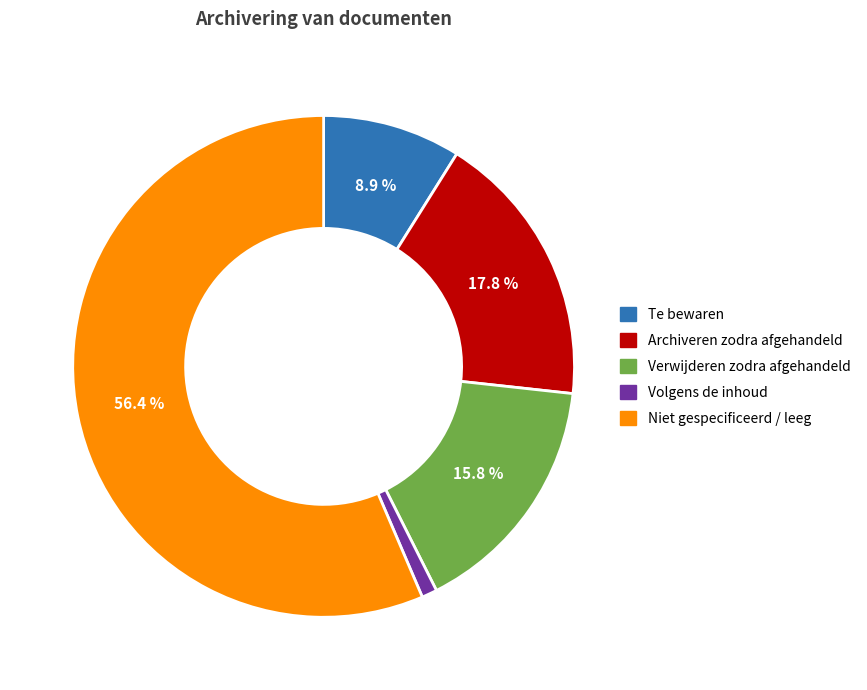

Between Verwijderen zodra afgehandeld and Niet gespecificeerd / leeg, which is larger?

Niet gespecificeerd / leeg